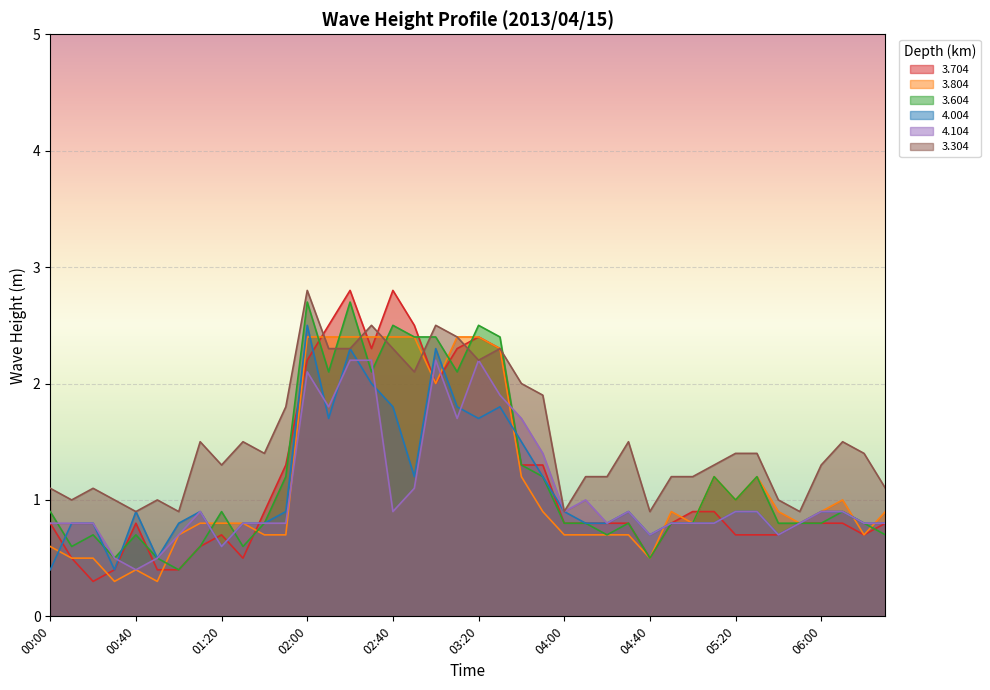

What is the highest value of the 3.804 series?

2.4